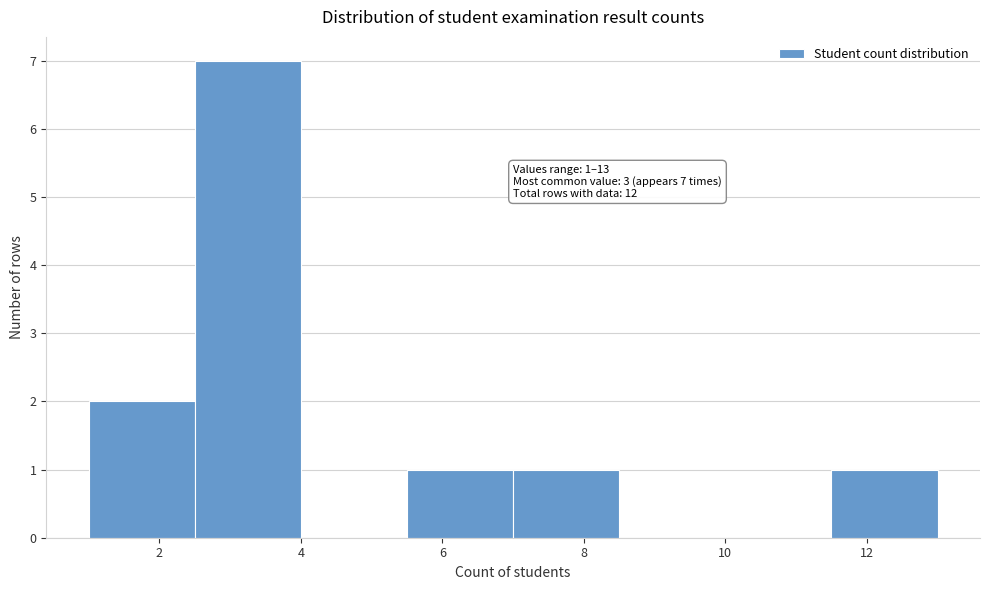

Over which range of the x-axis is the bar tallest?

2.5 to 4.0